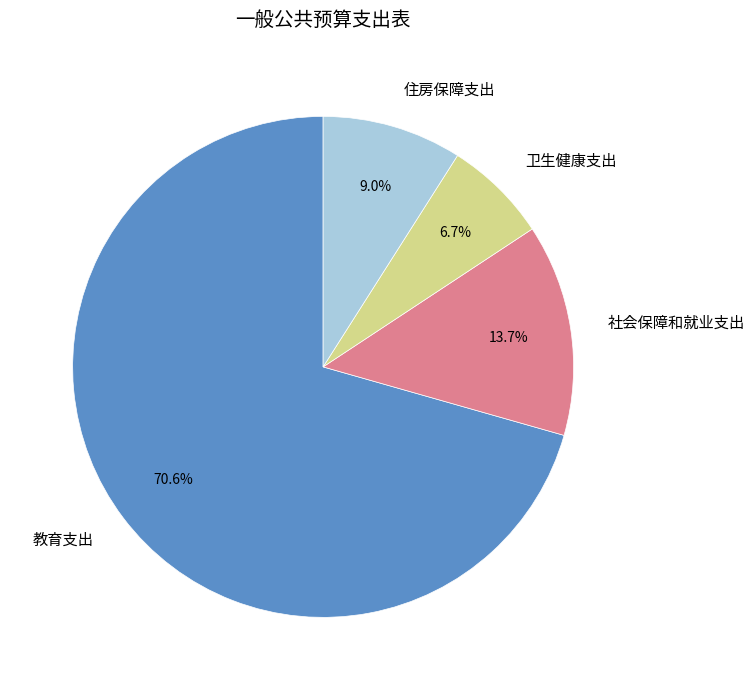

Which category has the biggest portion of the pie?

教育支出